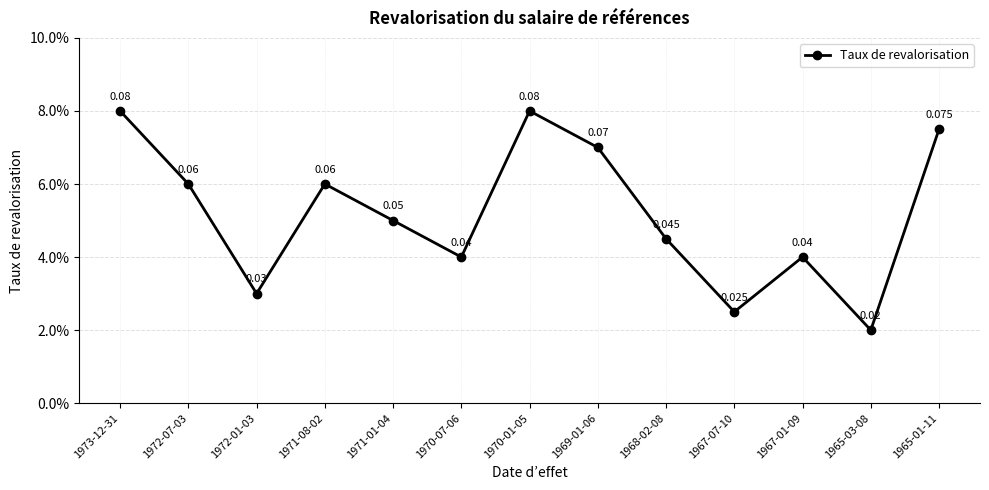

Reading left to right, what are all the values shown in this chart?

0.1	0.1	0.0	0.1	0.1	0.0	0.1	0.1	0.0	0.0	0.0	0.0	0.1